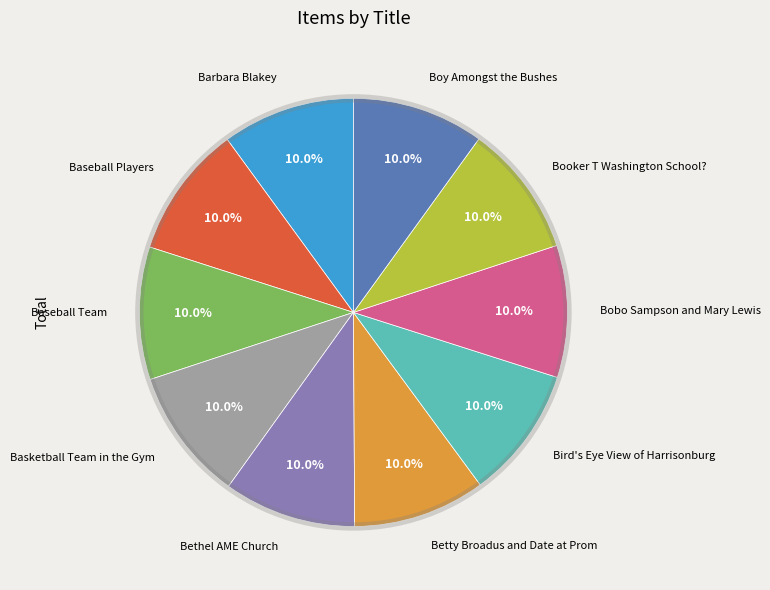

How many slices are in this pie chart?

10